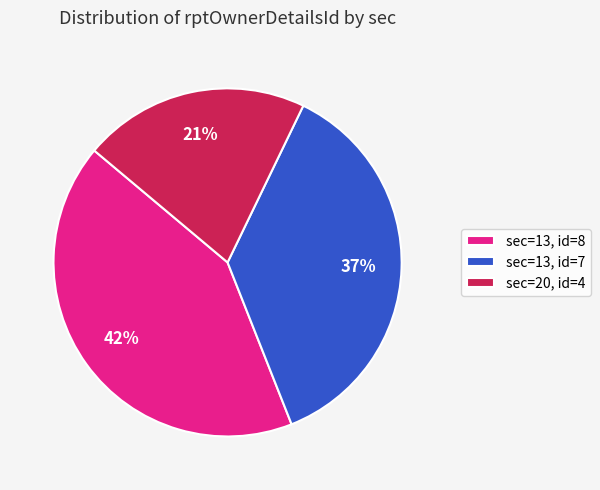

The sec=13, id=7 slice represents 37% of the pie. True or false?

True